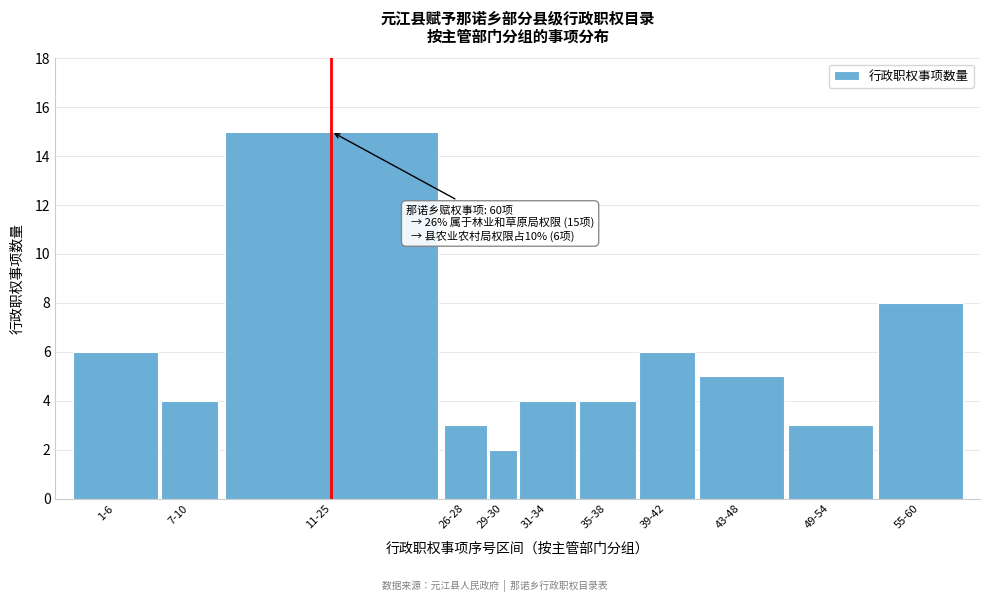

Reading left to right, transcribe all the data shown in this chart.

1-6=6	7-10=4	11-25=15	26-28=3	29-30=2	31-34=4	35-38=4	39-42=6	43-48=5	49-54=3	55-60=8